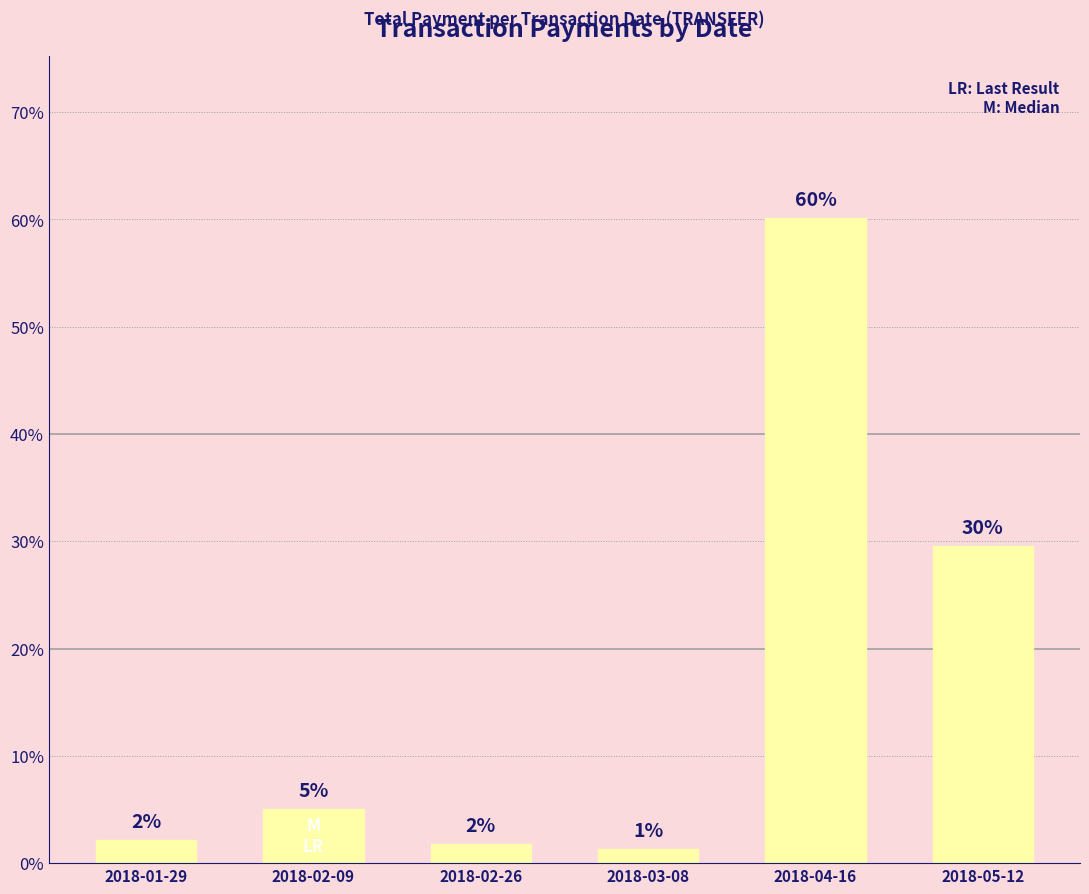

What is the average value?

16.7